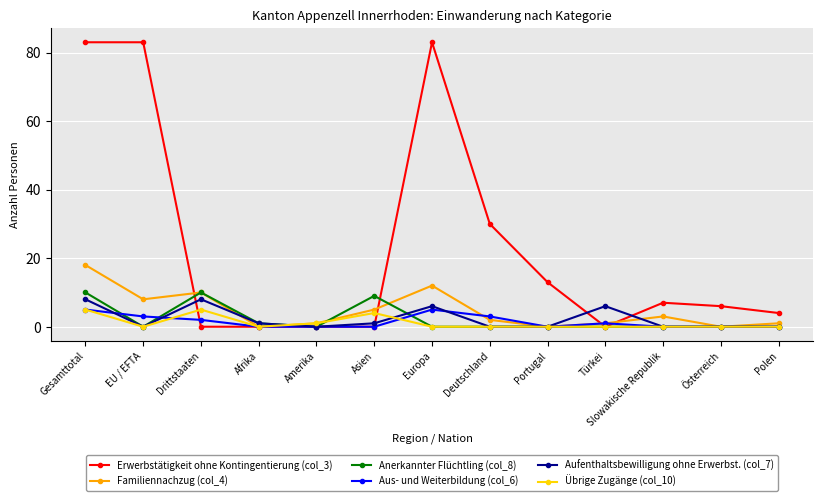

In Familiennachzug (col_4), how many points are lower than both neighbors (excluding endpoints)?

4